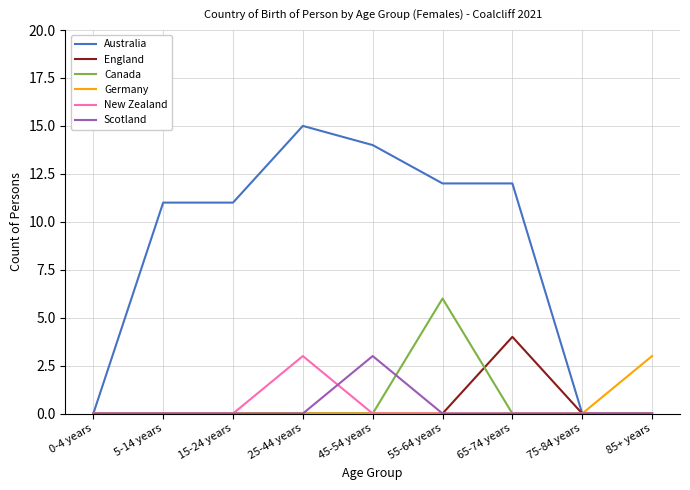

What is the spread (max minus min) of values at 85+ years?

3